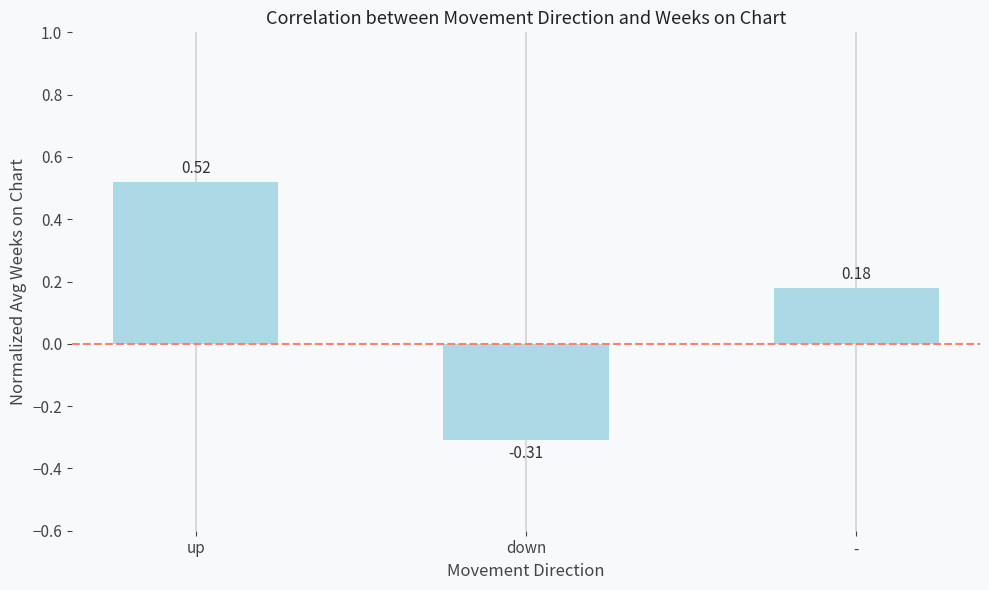

What is the difference between the maximum and minimum values?

0.8